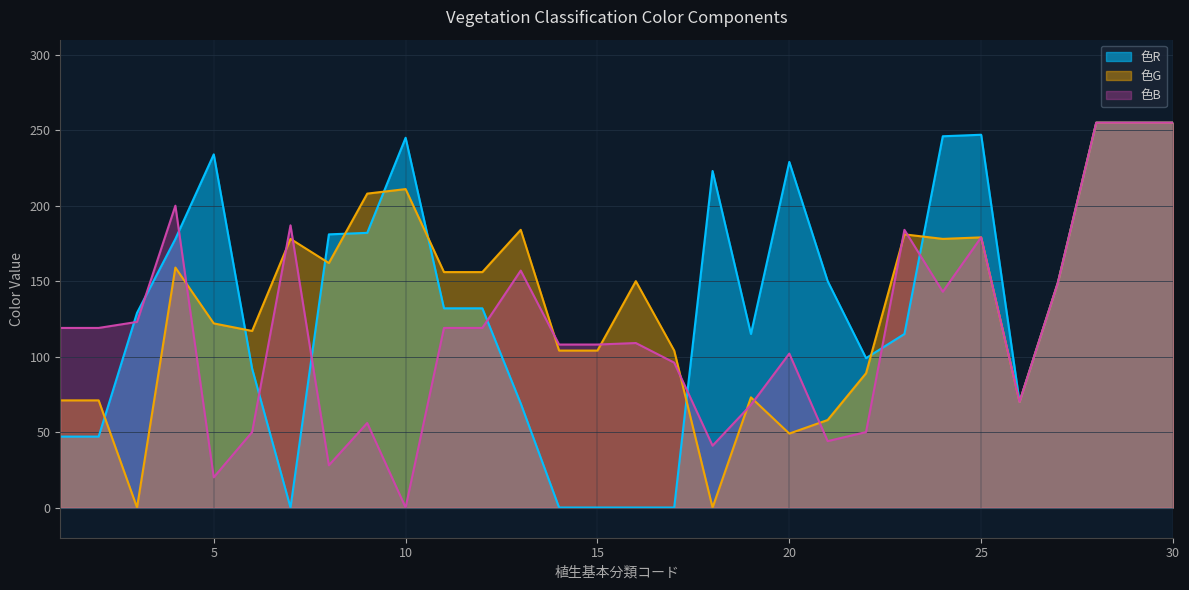

Which series ends up on top after the final intersection of 色R and 色B?

色R